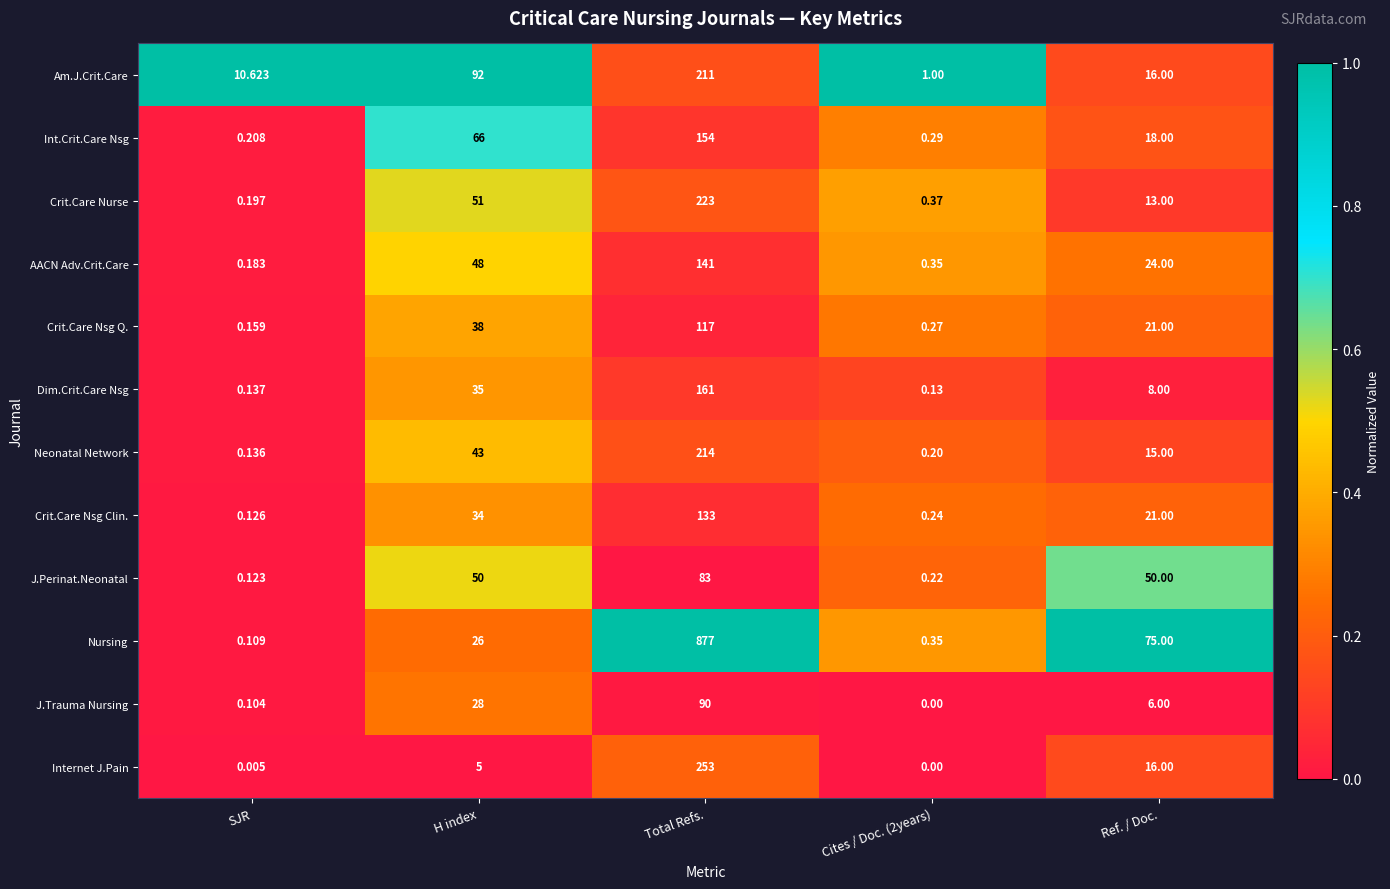

What is the total value across all series at Cites / Doc. (2years)?

3.4